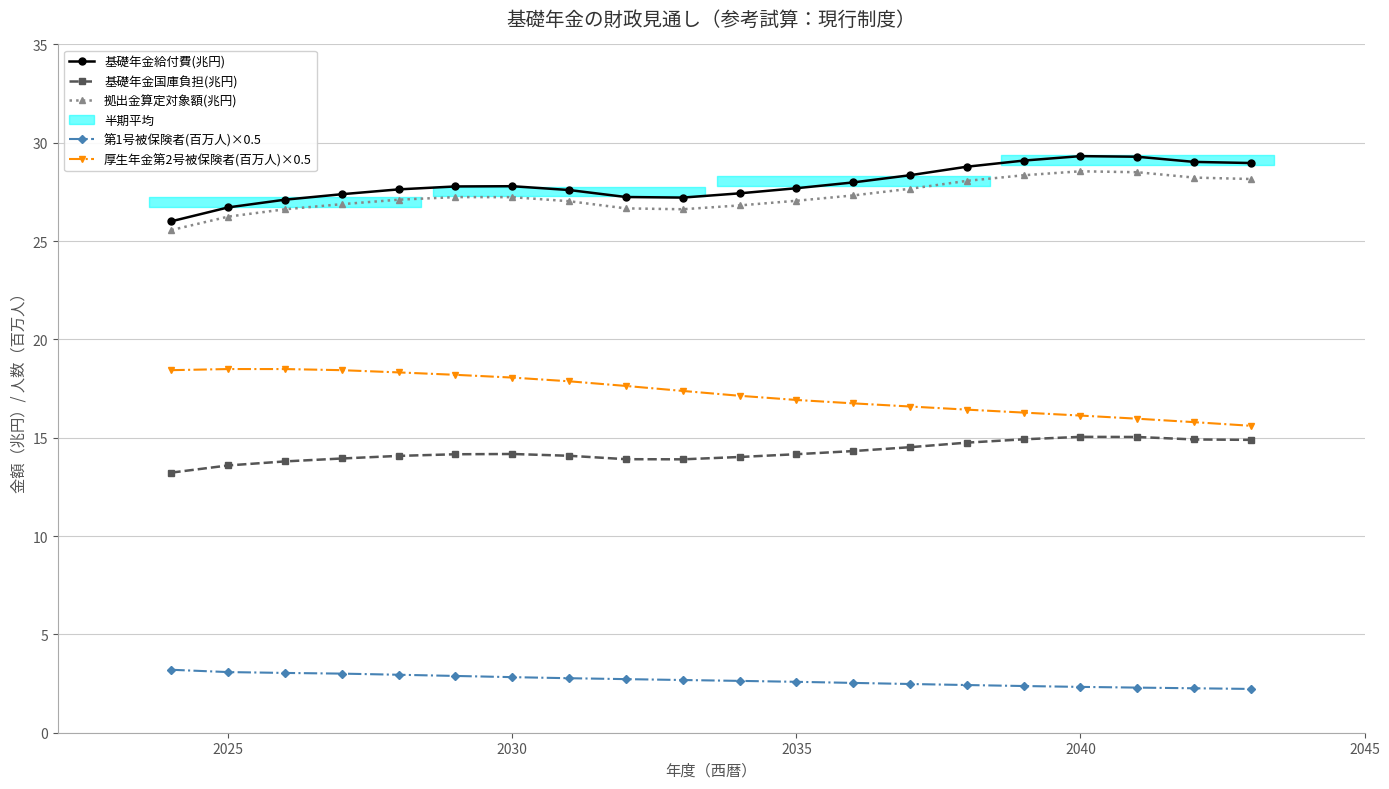

What is the sum of all 拠出金算定対象額(兆円) values?

545.9